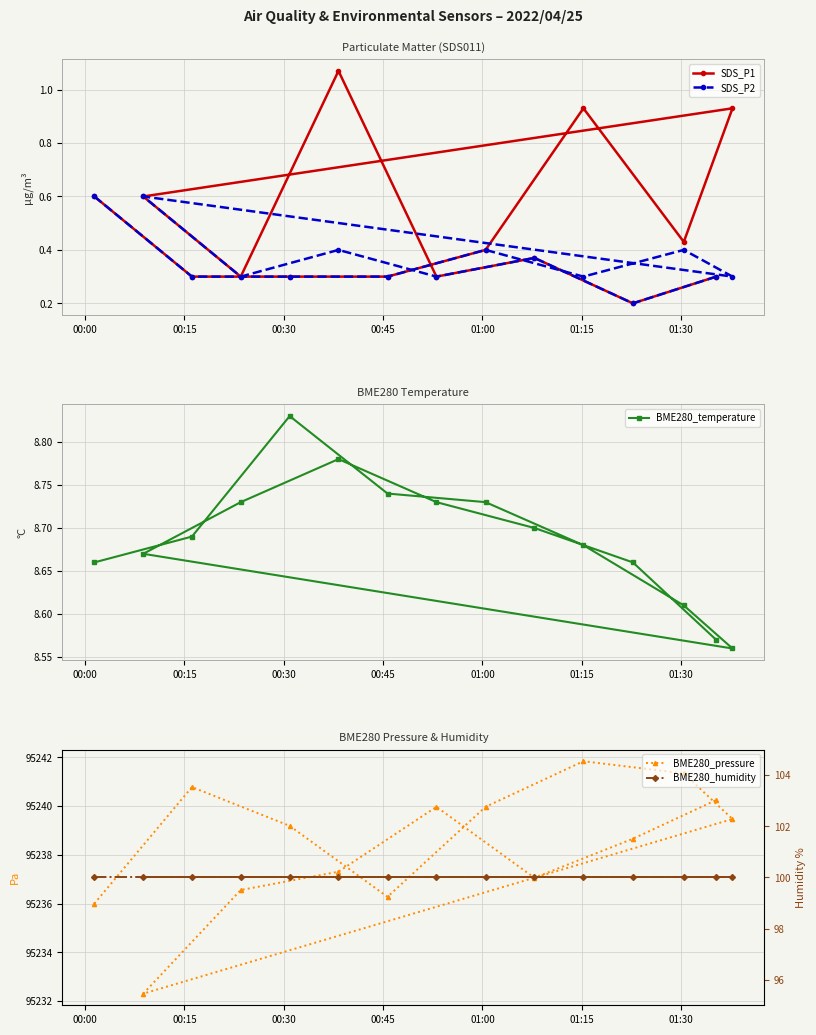

What is the value of the SDS_P2 point at the 4th from the left?

0.3